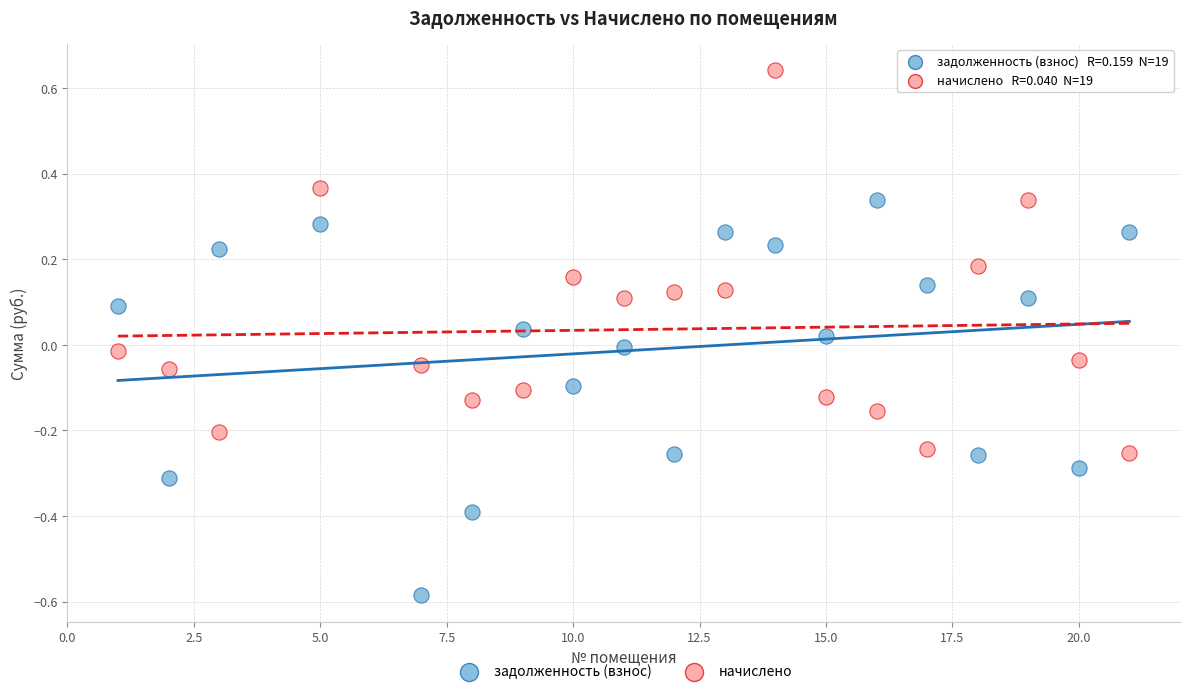

Which series contains the lowest Y value?

задолженность (взнос)